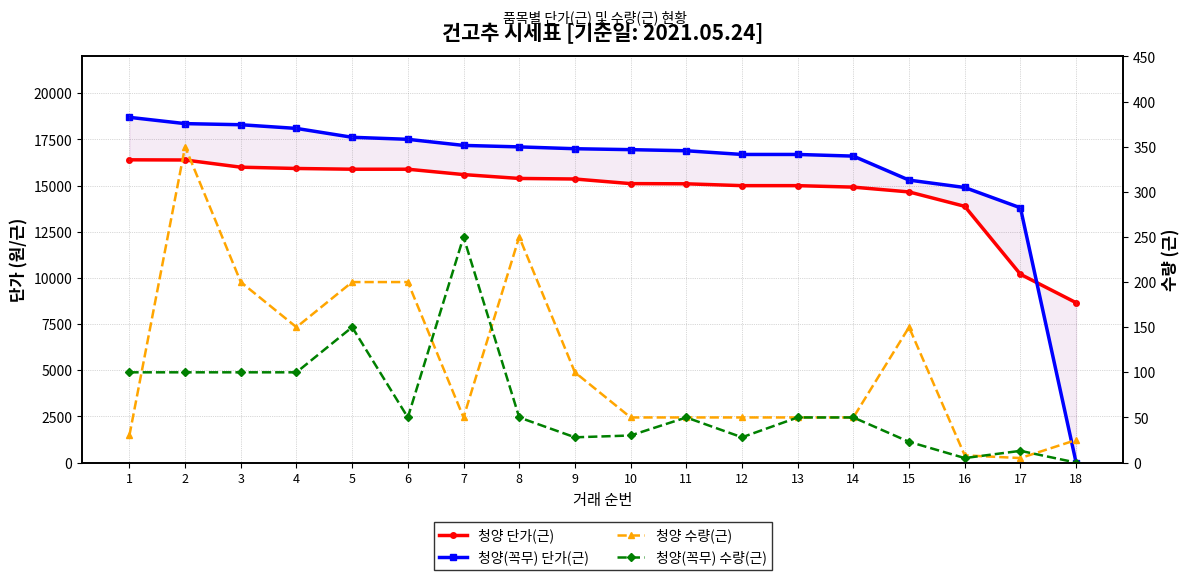

What is the average value of the 청양 단가(근) series?

14743